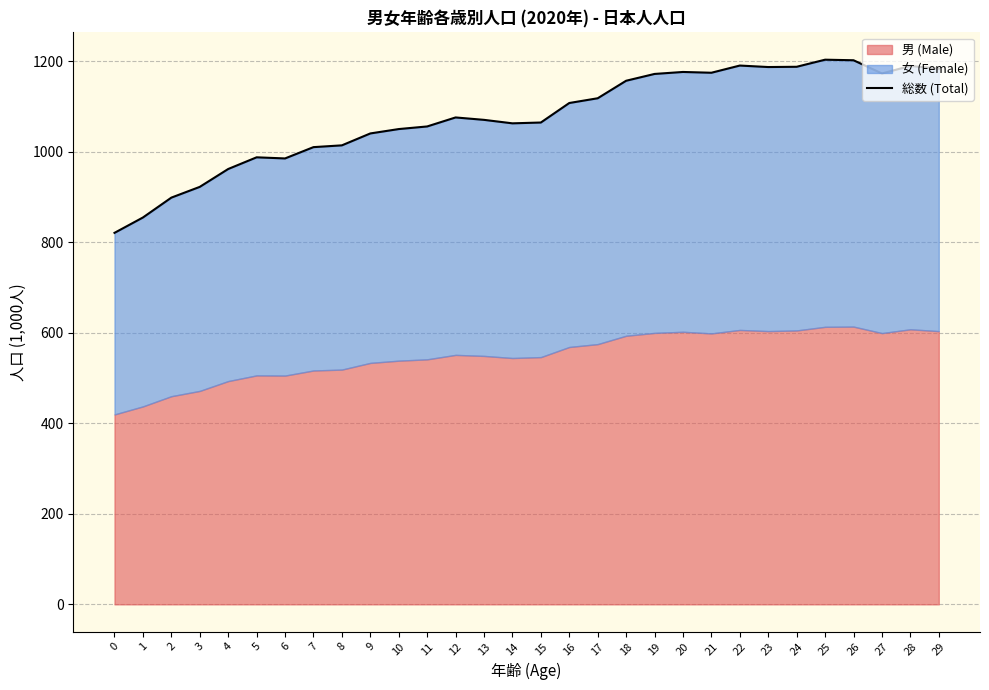

Rank the categories by value from lowest to highest.

0, 1, 2, 3, 4, 6, 5, 7, 8, 9, 10, 11, 14, 15, 13, 12, 16, 17, 18, 19, 27, 21, 20, 29, 23, 24, 28, 22, 26, 25